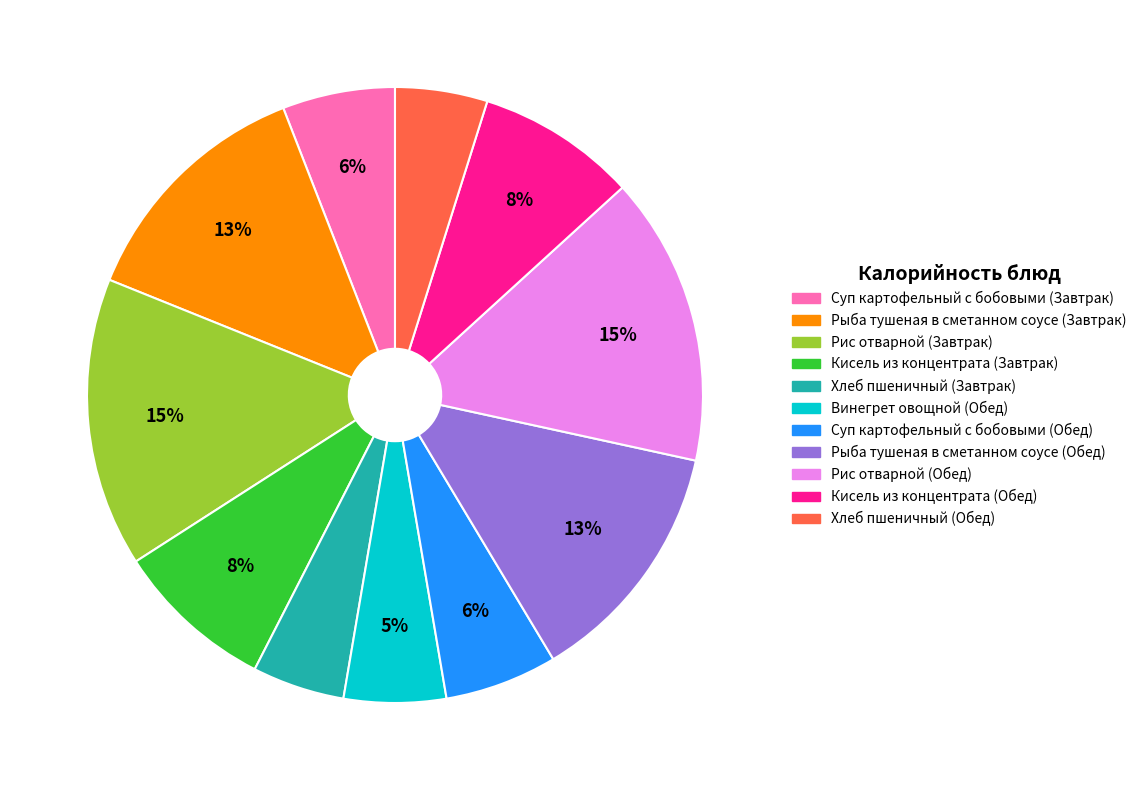

Is it true that Рис отварной (Завтрак) is 15% of the pie?

True